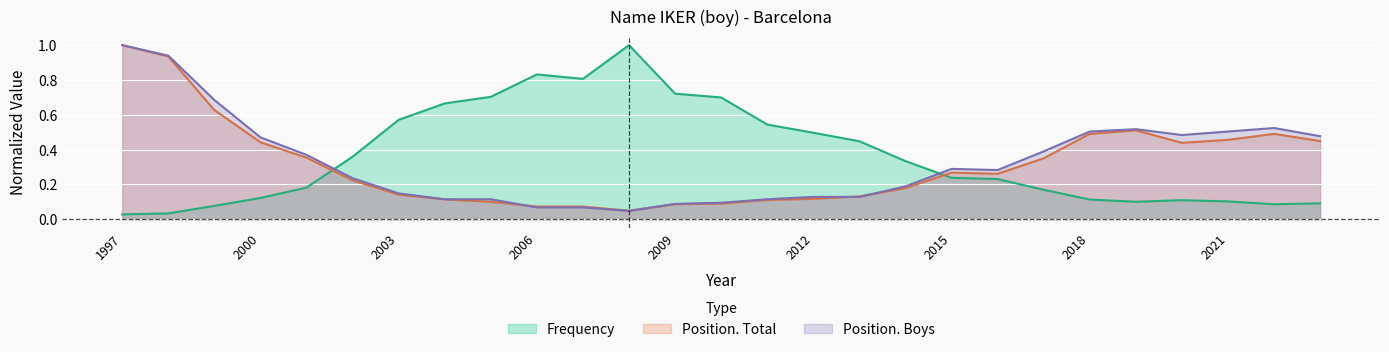

How many lines are shown in the chart?

3